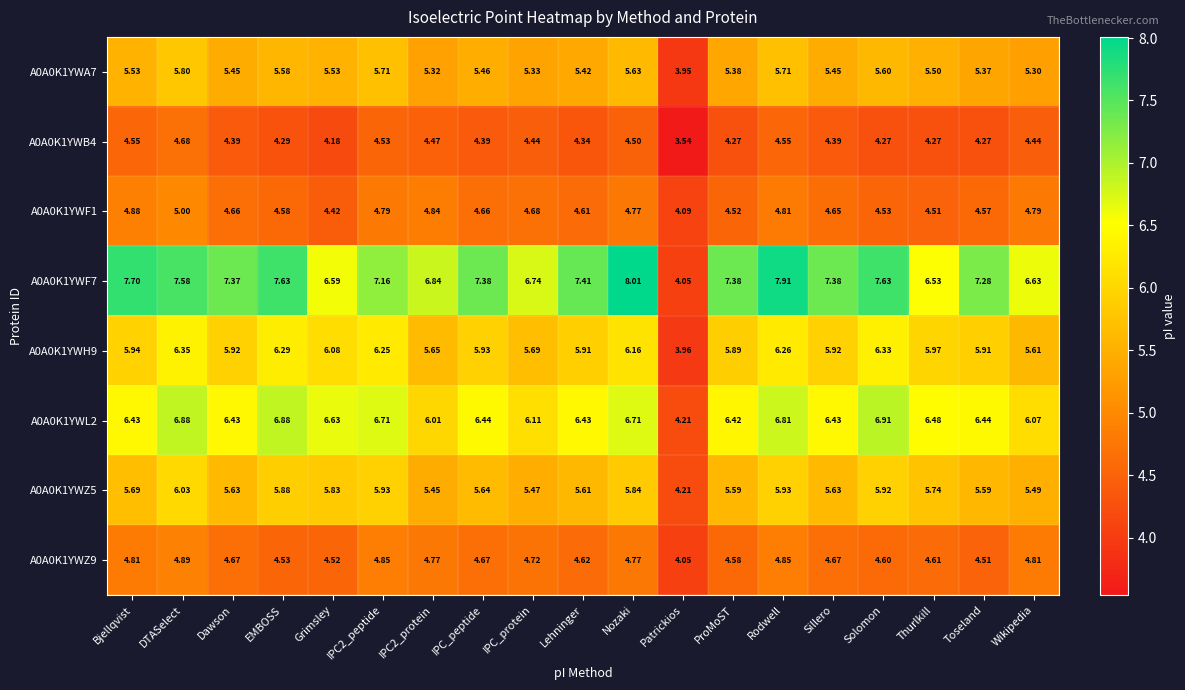

At which label does A0A0K1YWB4 reach its peak?

DTASelect